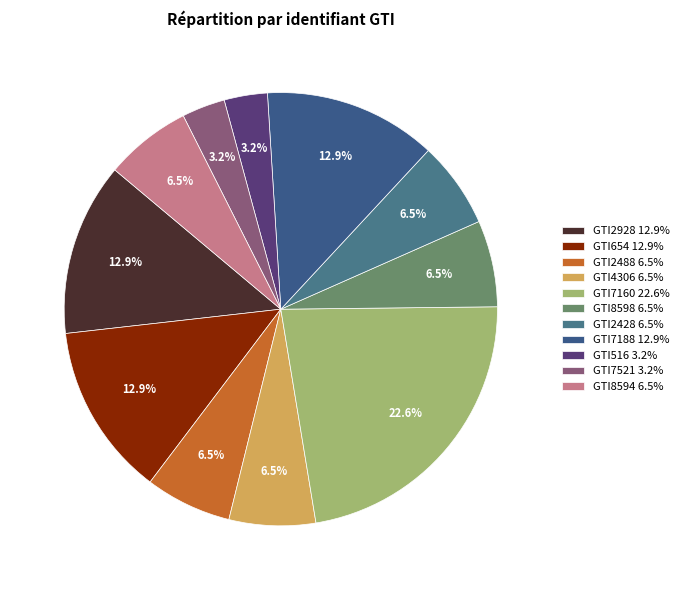

To the nearest percent, what percentage of the pie is GTI8594?

6%